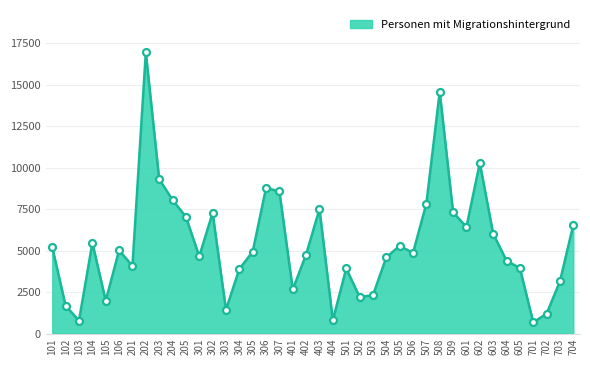

What is the change in value from 307 to 701?

-7887